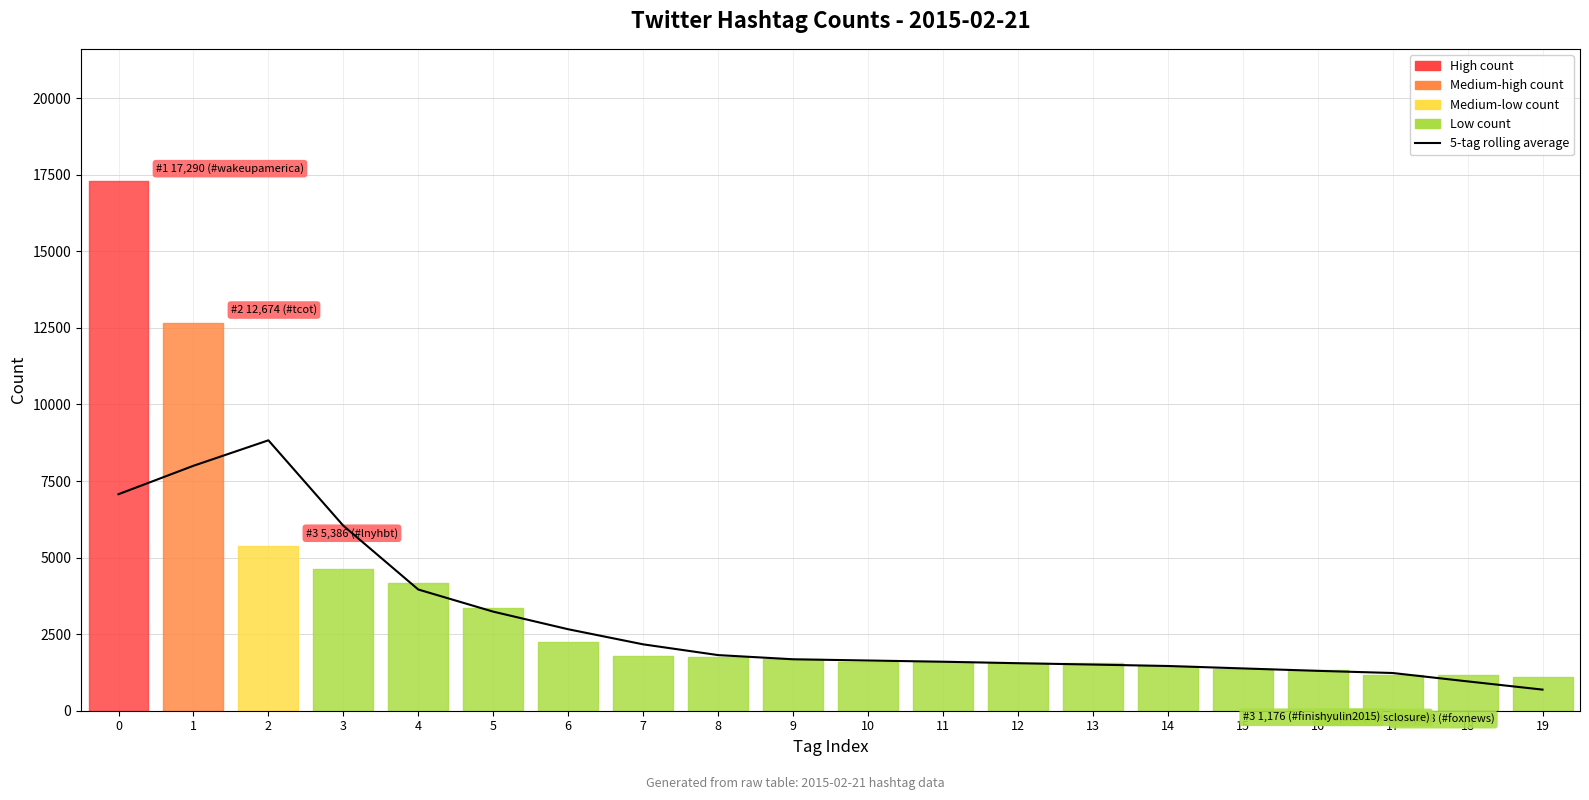

What is the value of the 5th point from the left?

3957.6